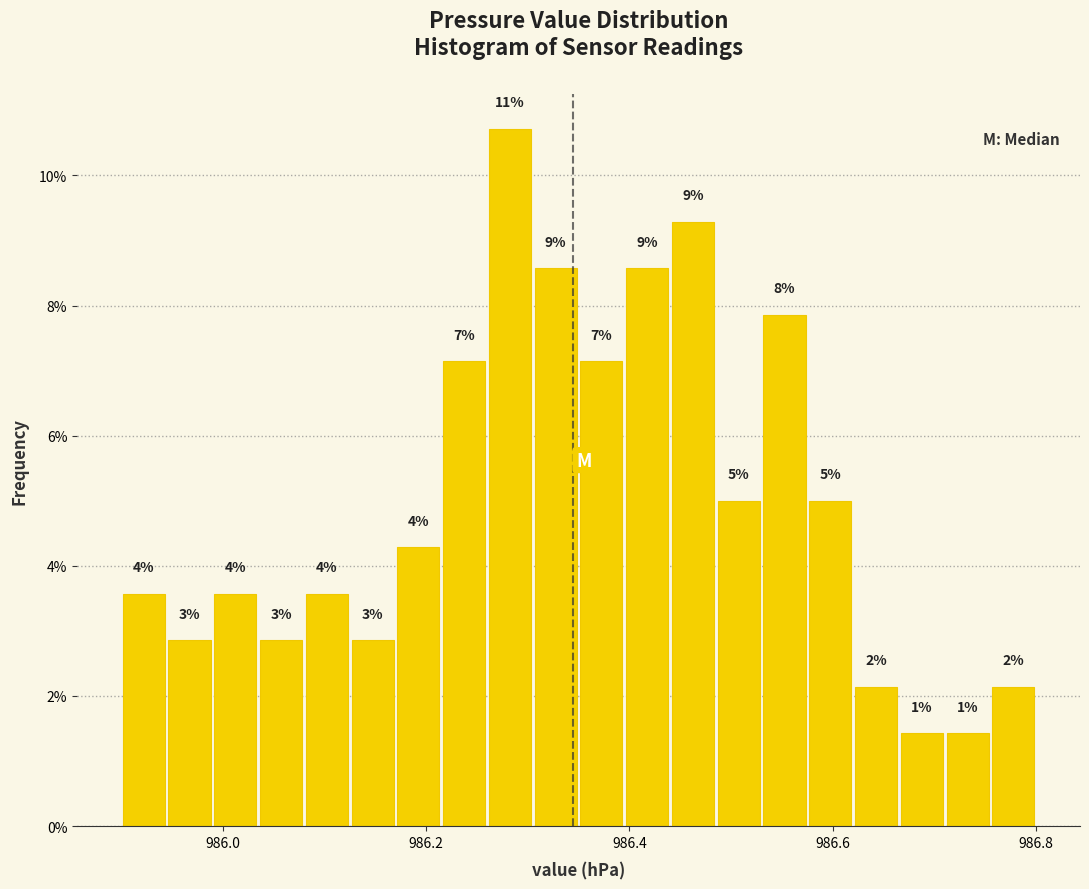

Around what value on the x-axis is the tallest bar? Give the approximate position of its centre, as read against the axis.

986.28